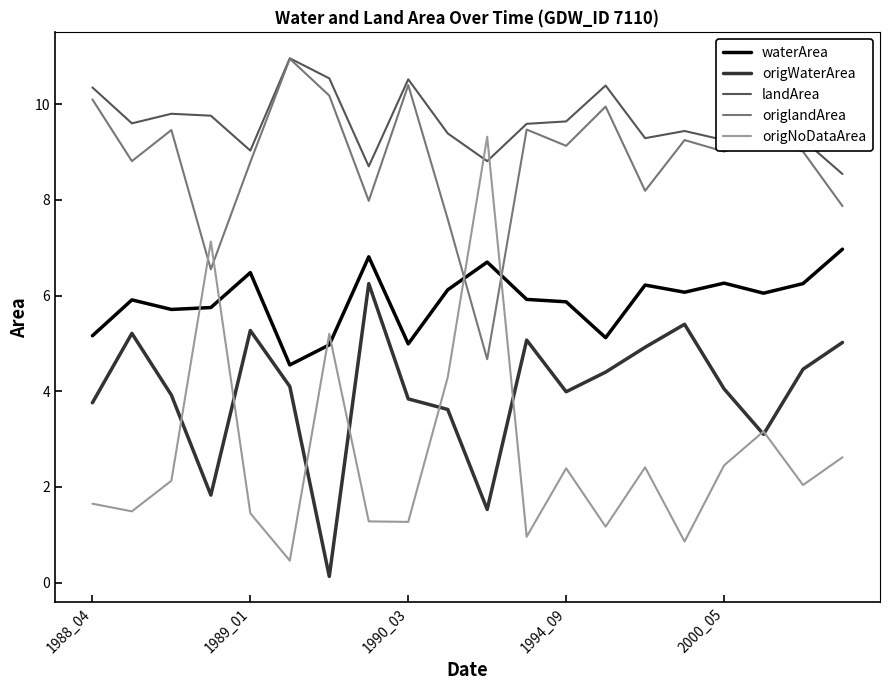

Is this an area chart (filled region under the line)?

No